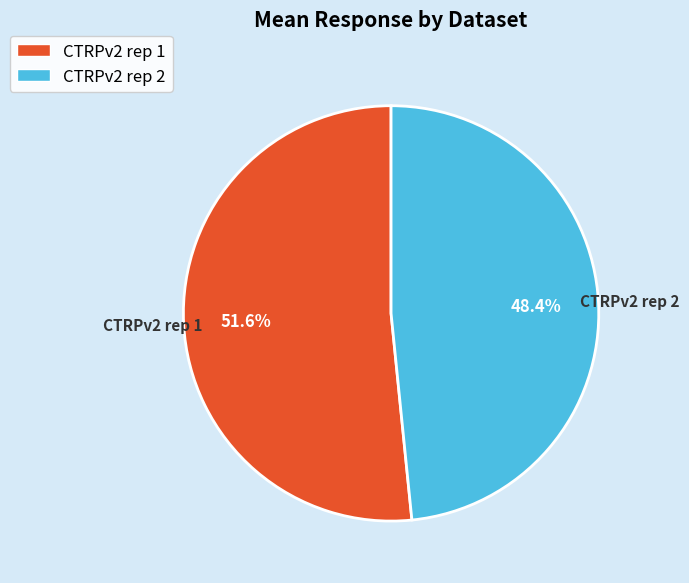

Rank the categories by value from lowest to highest.

CTRPv2 rep 2, CTRPv2 rep 1